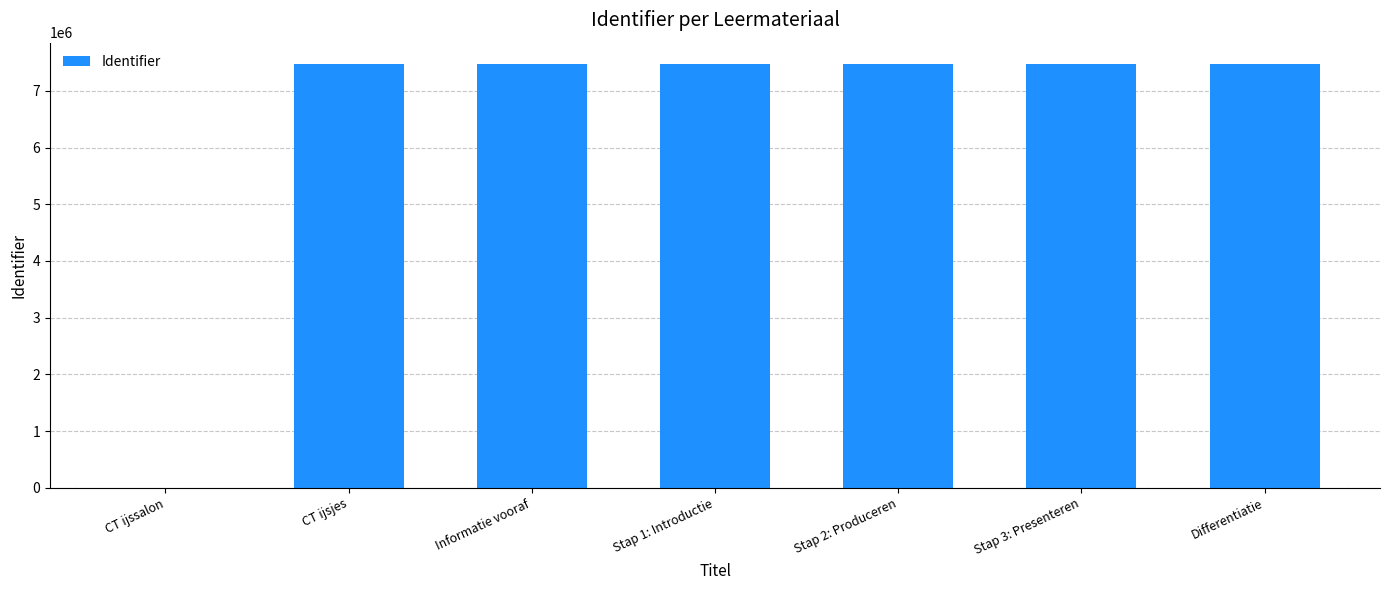

True or false: the data shows 0 at CT ijssalon.

True